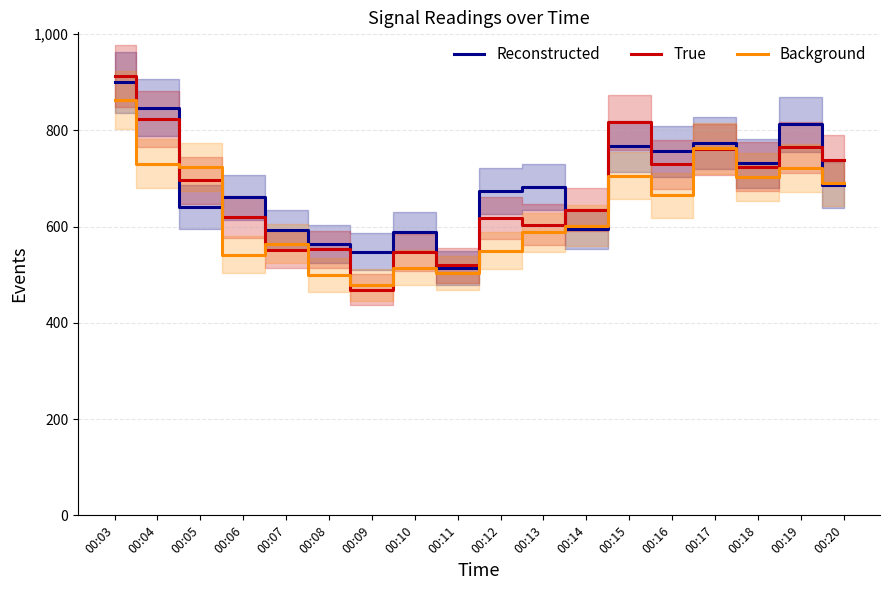

At which category does the chart reach its minimum across all series?

00:09